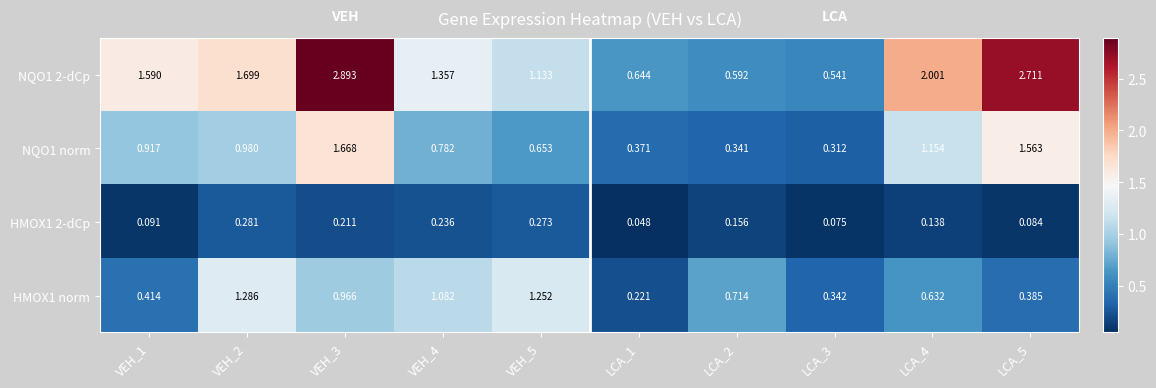

What is the greatest value displayed?

2.9